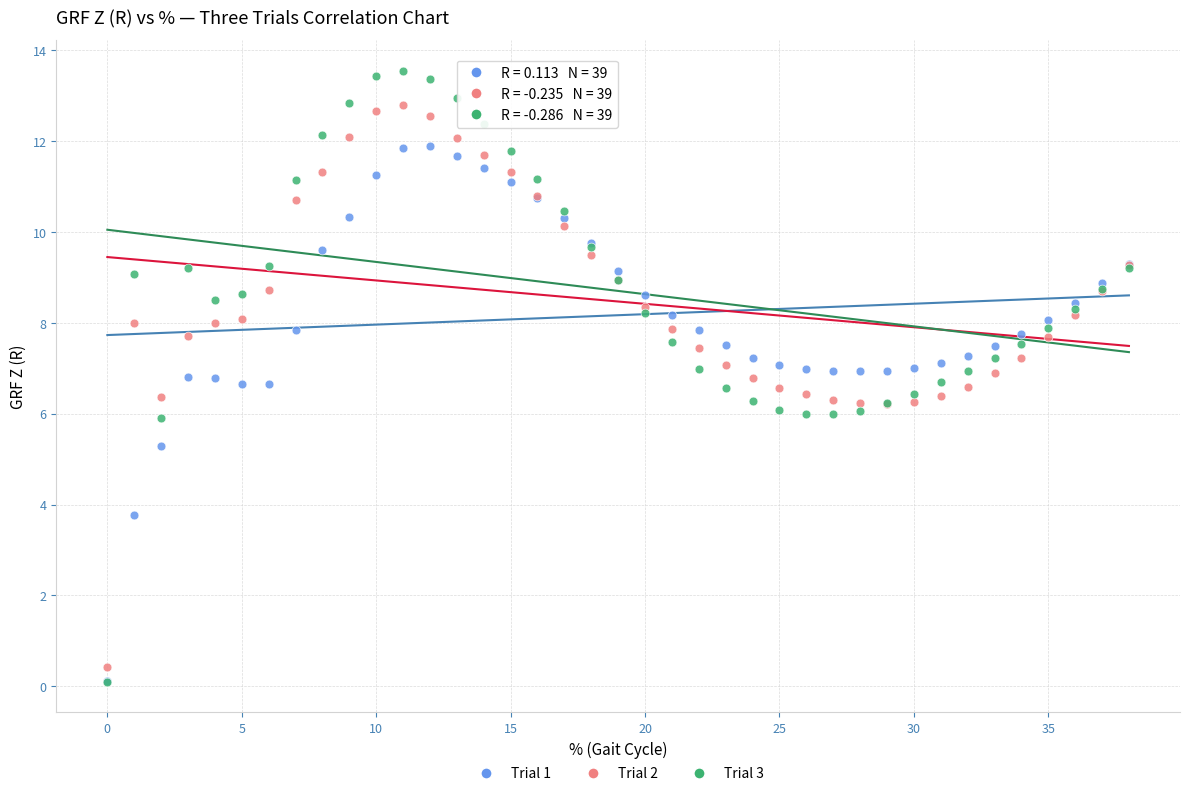

What are all the series names shown in the legend?

Trial 1, Trial 2, Trial 3